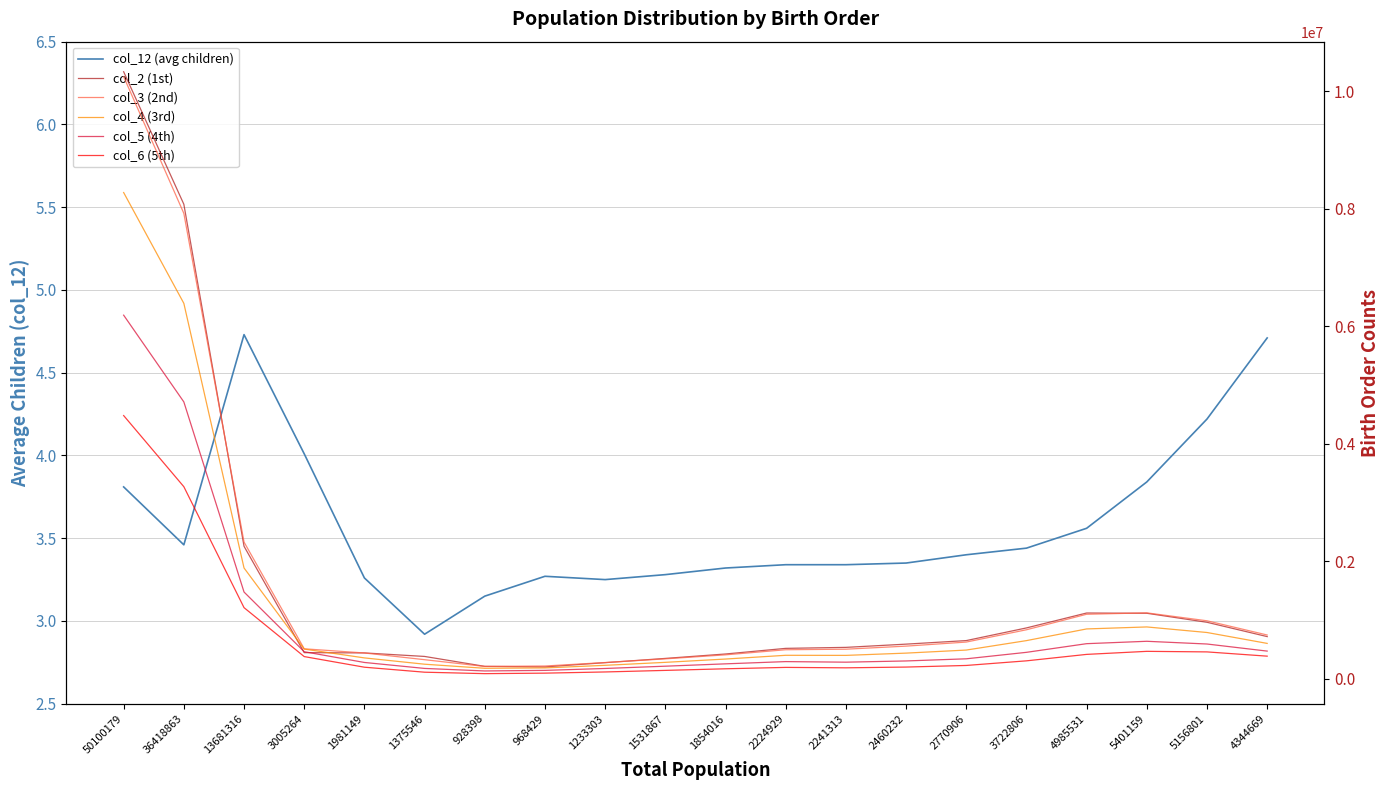

Where does the col_12 (avg children) series first go above 3?

50100179